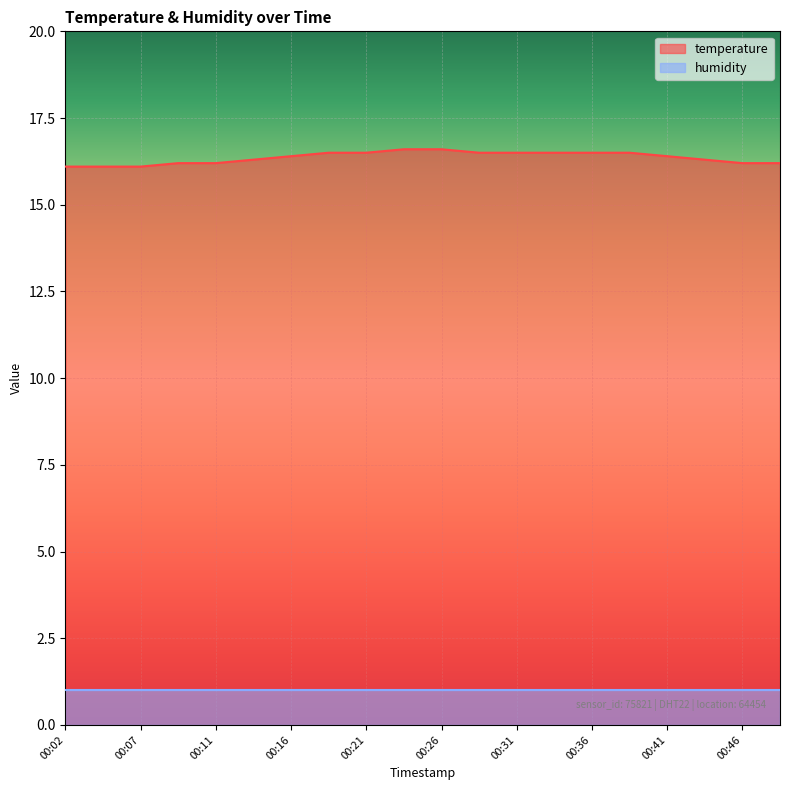

The chart shows a value of 16.5 at 00:19. True or false?

True